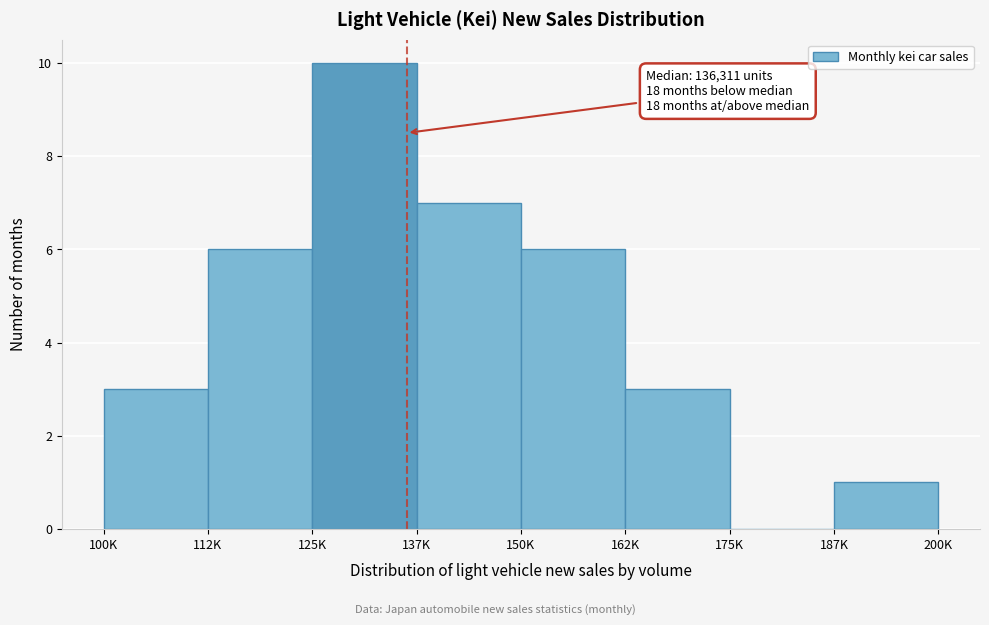

Reading right to left, transcribe all the data shown in this chart.

187K=1	175K=0	162K=3	150K=6	137K=7	125K=10	112K=6	100K=3